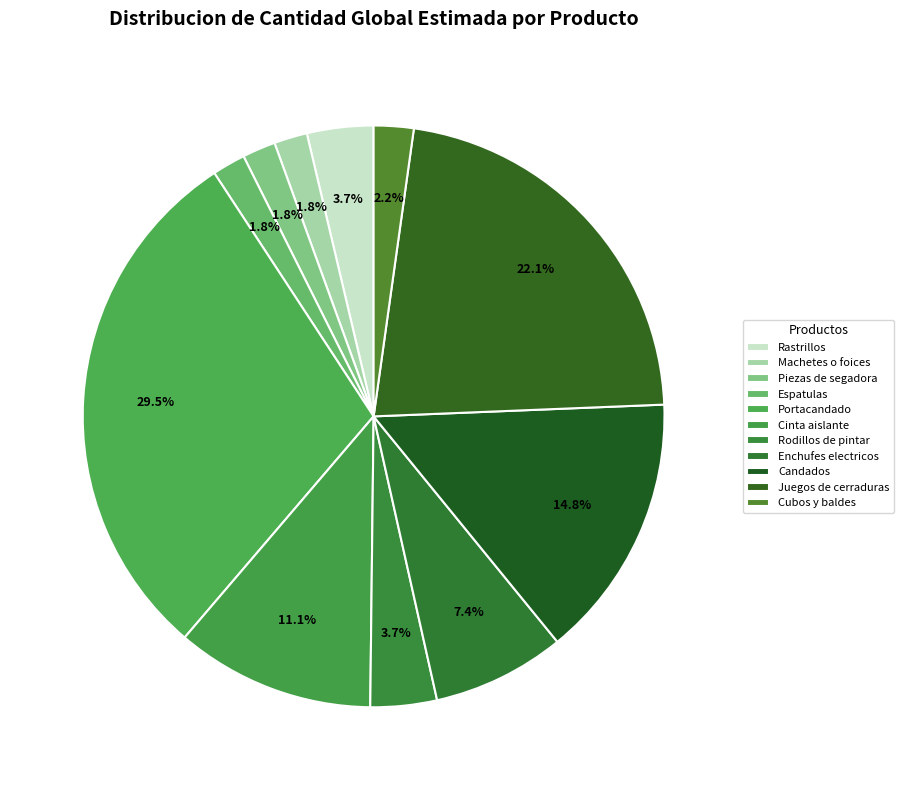

Does Rastrillos account for over 50% of the chart?

No